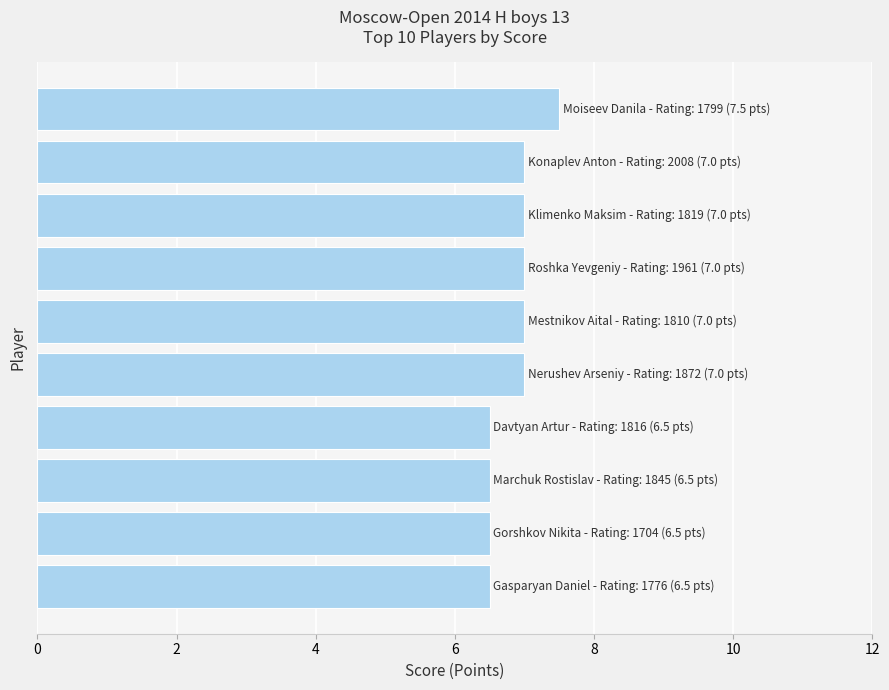

How many bars are there in total?

10